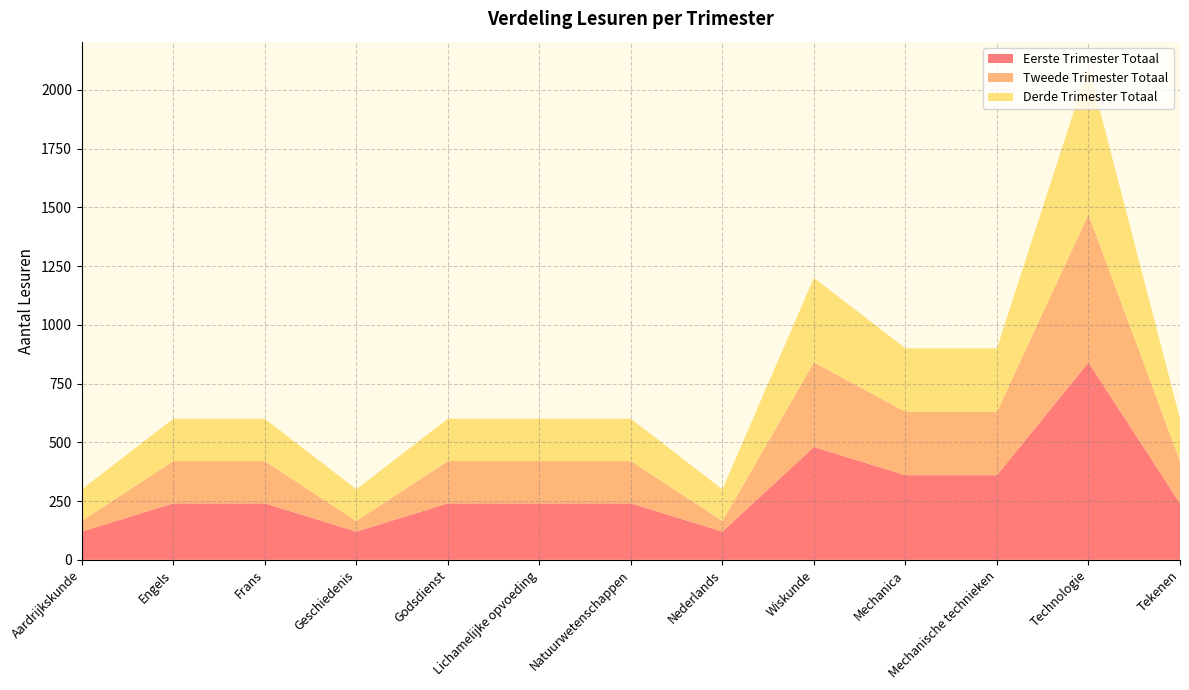

Reading left to right, transcribe all the data shown in this chart.

Eerste Trimester Totaal: Aardrijkskunde=120	Engels=240	Frans=240	Geschiedenis=120	Godsdienst=240	Lichamelijke opvoeding=240	Natuurwetenschappen=240	Nederlands=120	Wiskunde=480	Mechanica=360	Mechanische technieken=360	Technologie=840	Tekenen=240	=240
Tweede Trimester Totaal: Aardrijkskunde=45	Engels=180	Frans=180	Geschiedenis=45	Godsdienst=180	Lichamelijke opvoeding=180	Natuurwetenschappen=180	Nederlands=45	Wiskunde=360	Mechanica=270	Mechanische technieken=270	Technologie=630	Tekenen=180	=180
Derde Trimester Totaal: Aardrijkskunde=135	Engels=180	Frans=180	Geschiedenis=135	Godsdienst=180	Lichamelijke opvoeding=180	Natuurwetenschappen=180	Nederlands=135	Wiskunde=360	Mechanica=270	Mechanische technieken=270	Technologie=630	Tekenen=180	=180